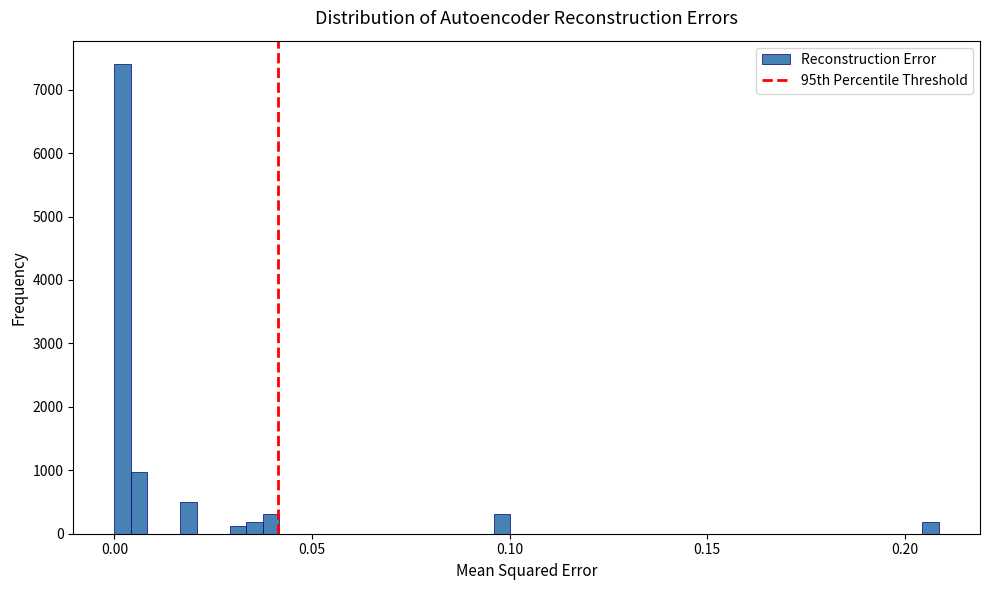

Read against the x-axis, roughly where is the centre of the tallest bar?

0.000